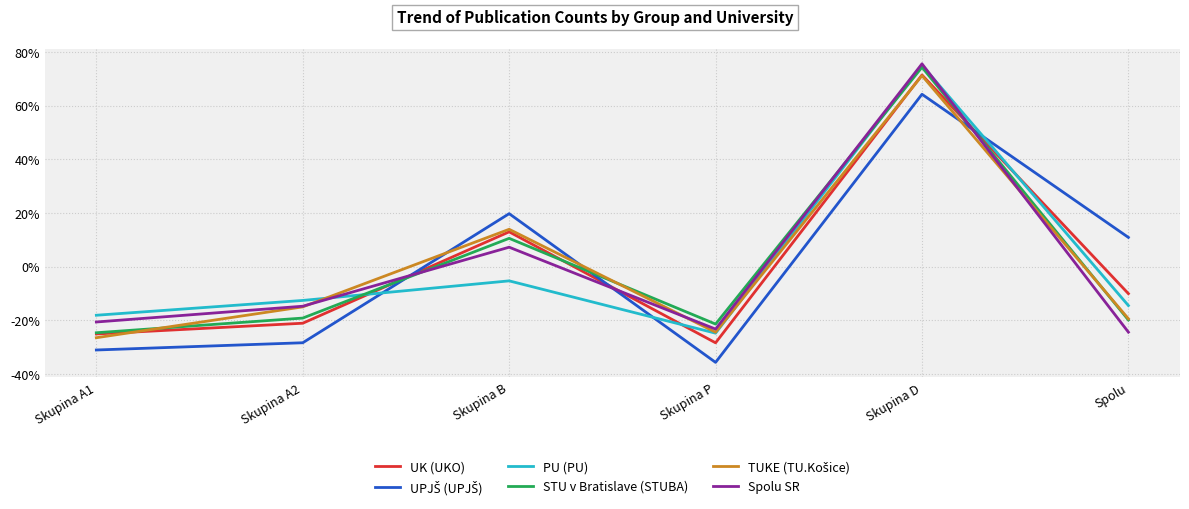

Between which two adjacent categories do Spolu SR and PU (PU) first intersect?

Skupina A2 and Skupina B